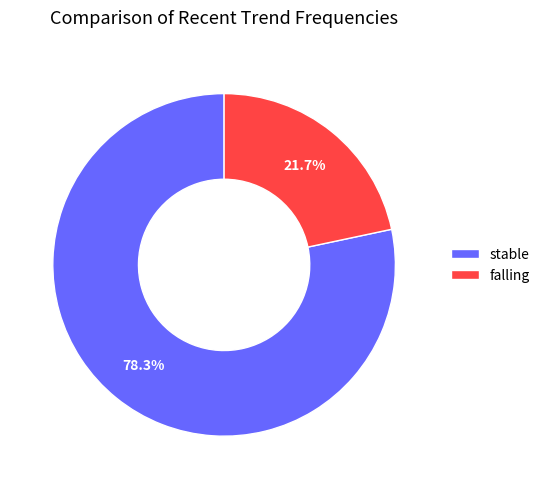

Which has a higher value, falling or stable?

stable